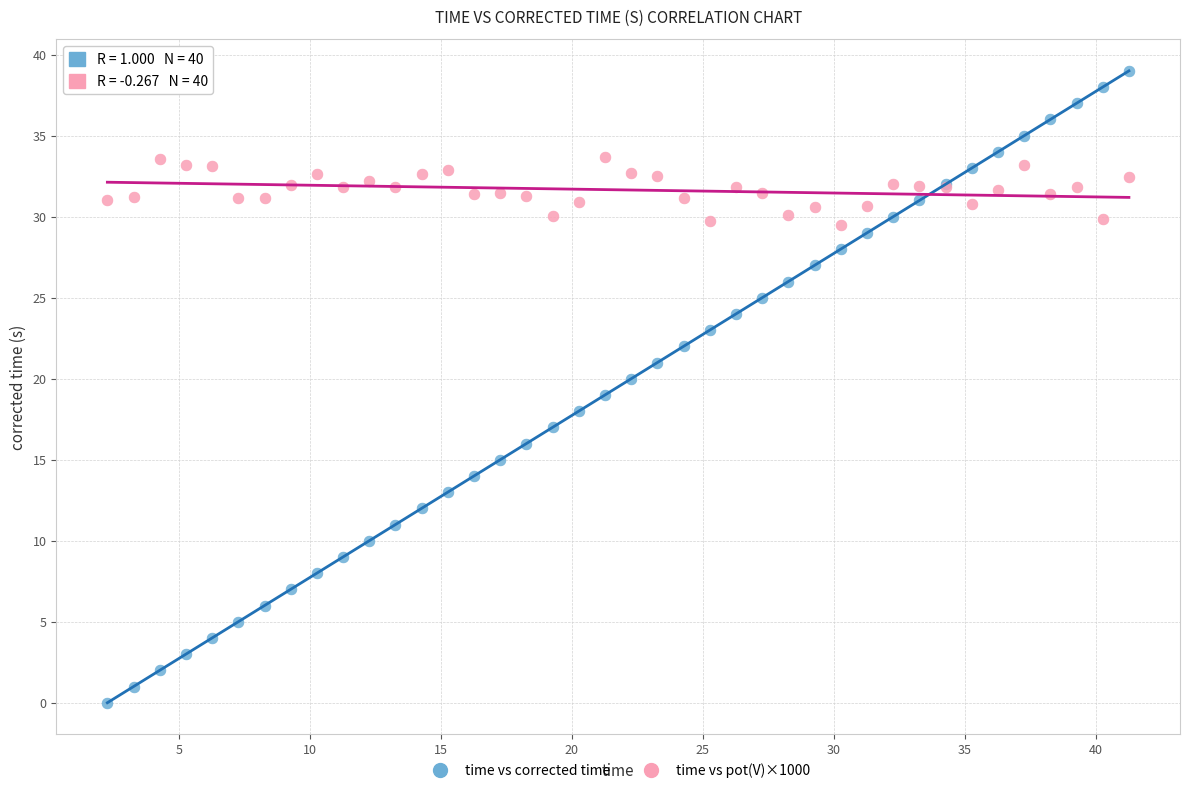

Which series reaches the maximum Y coordinate?

time vs corrected time